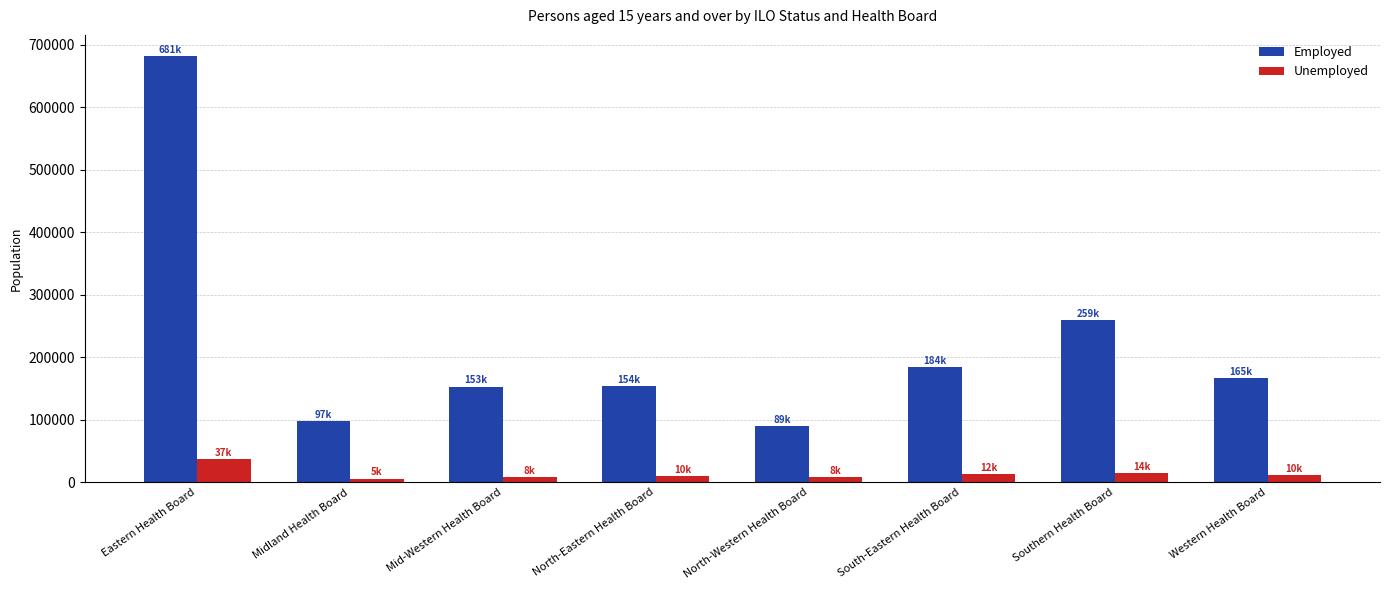

What is the maximum value shown in the chart?

681542